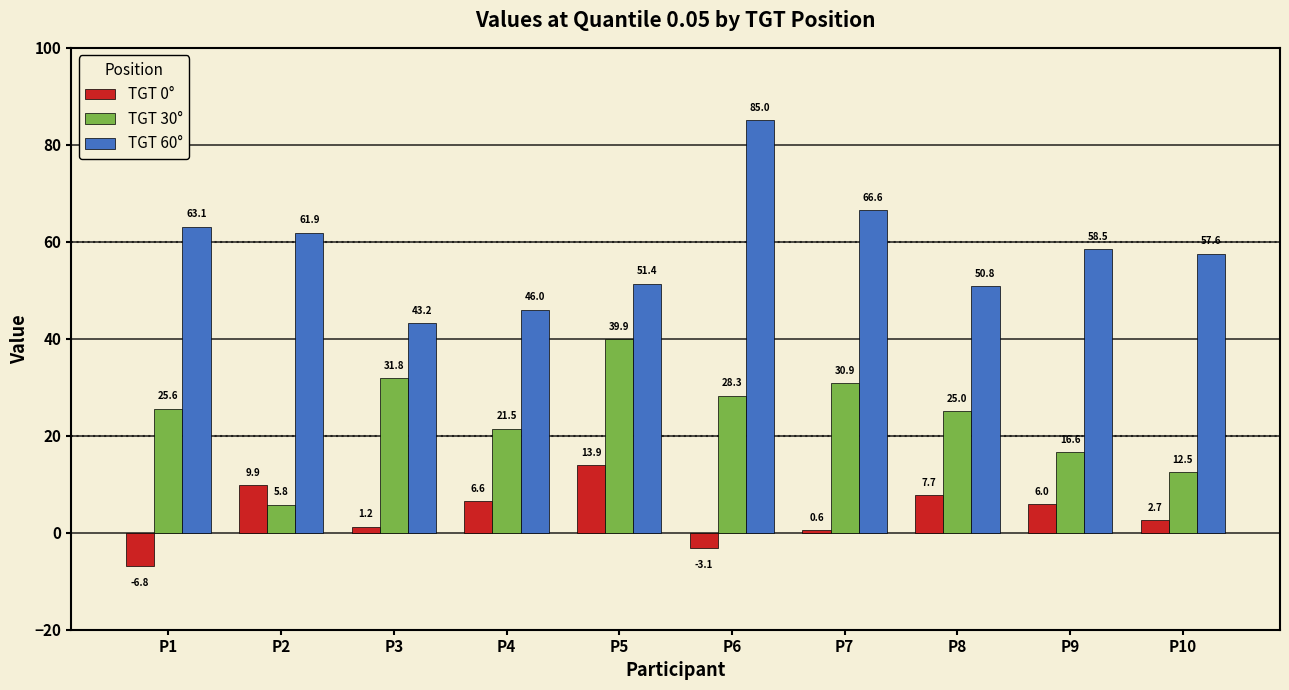

The TGT 0° series shows -3.1 at P6. True or false?

True